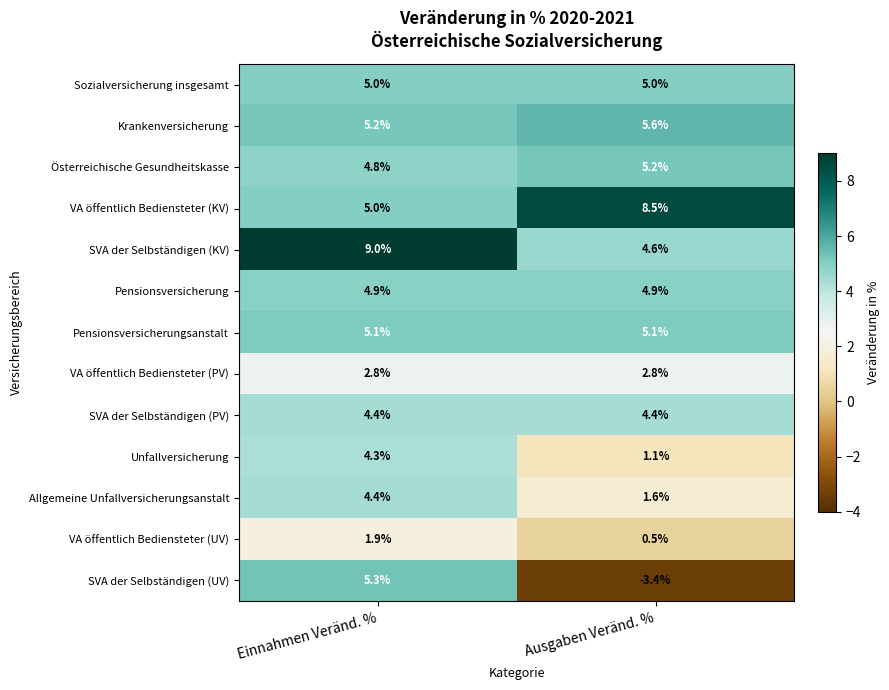

Where is VA öffentlich Bediensteter (KV) nearest to the value 6?

Einnahmen Veränd. %